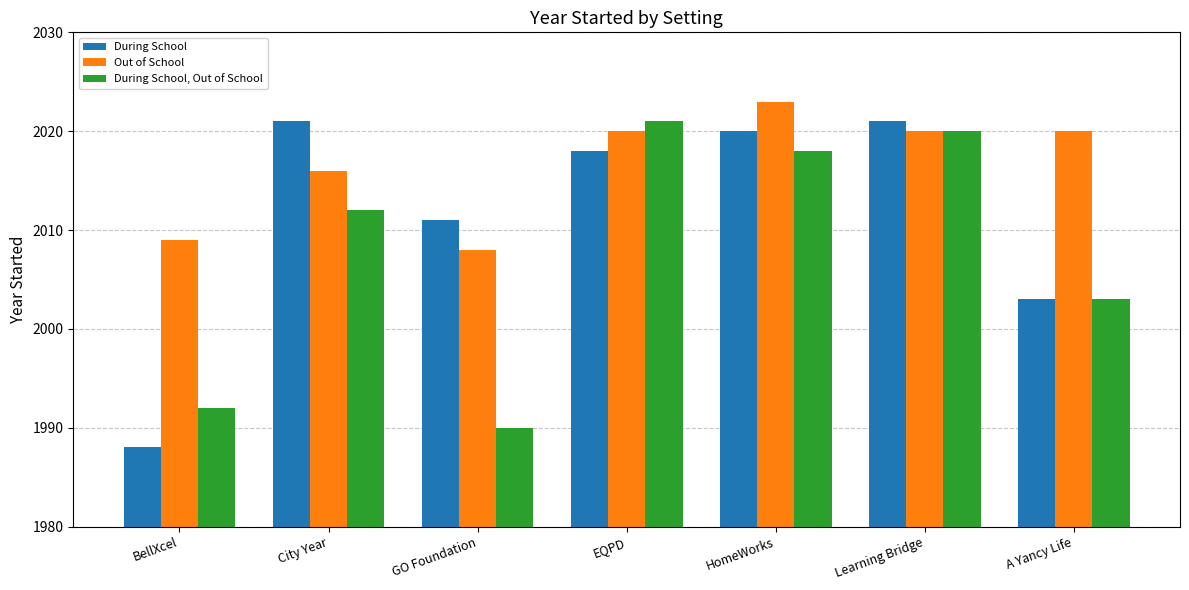

Is the value of Out of School at City Year greater than the value of During School at Learning Bridge?

No